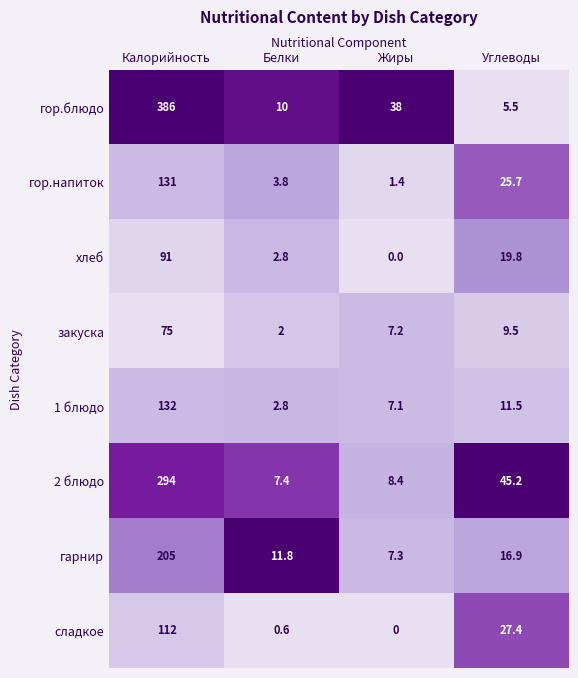

What value does the закуска series have at Жиры?

7.2